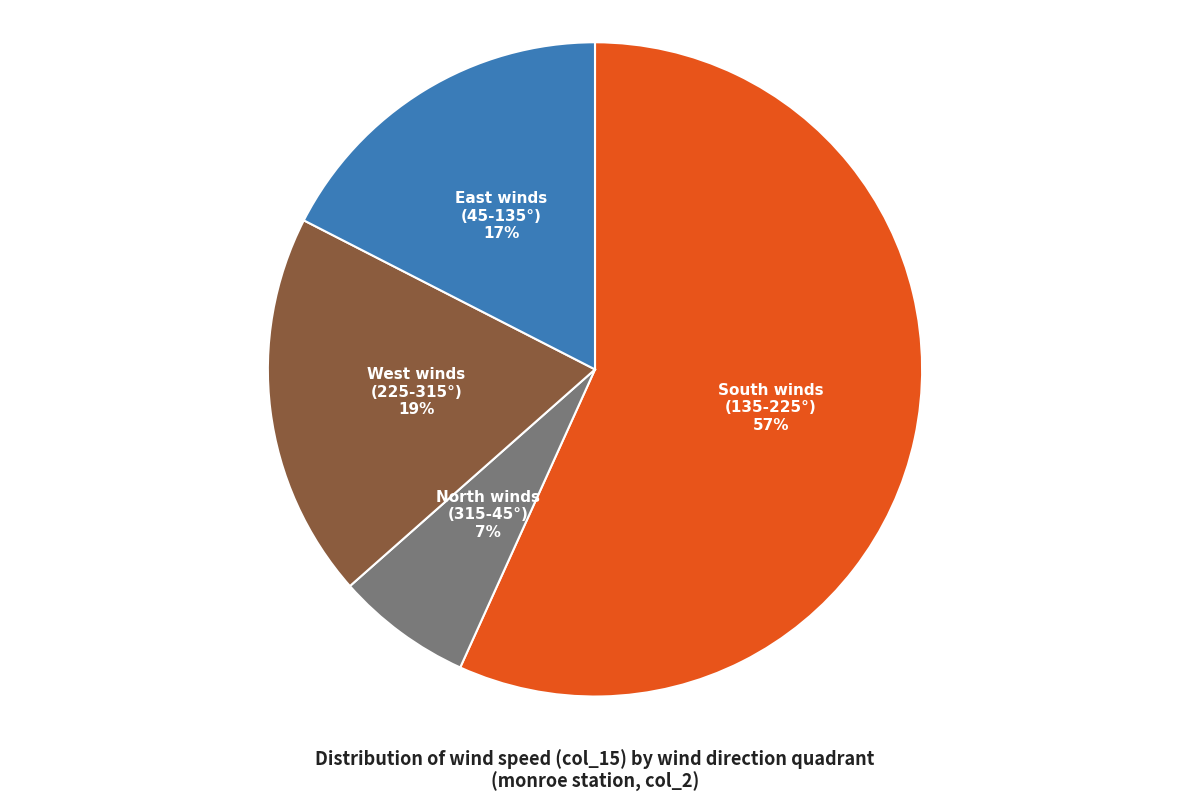

Is the sum of South winds (135-225°) and North winds (315-45°) greater than half?

Yes